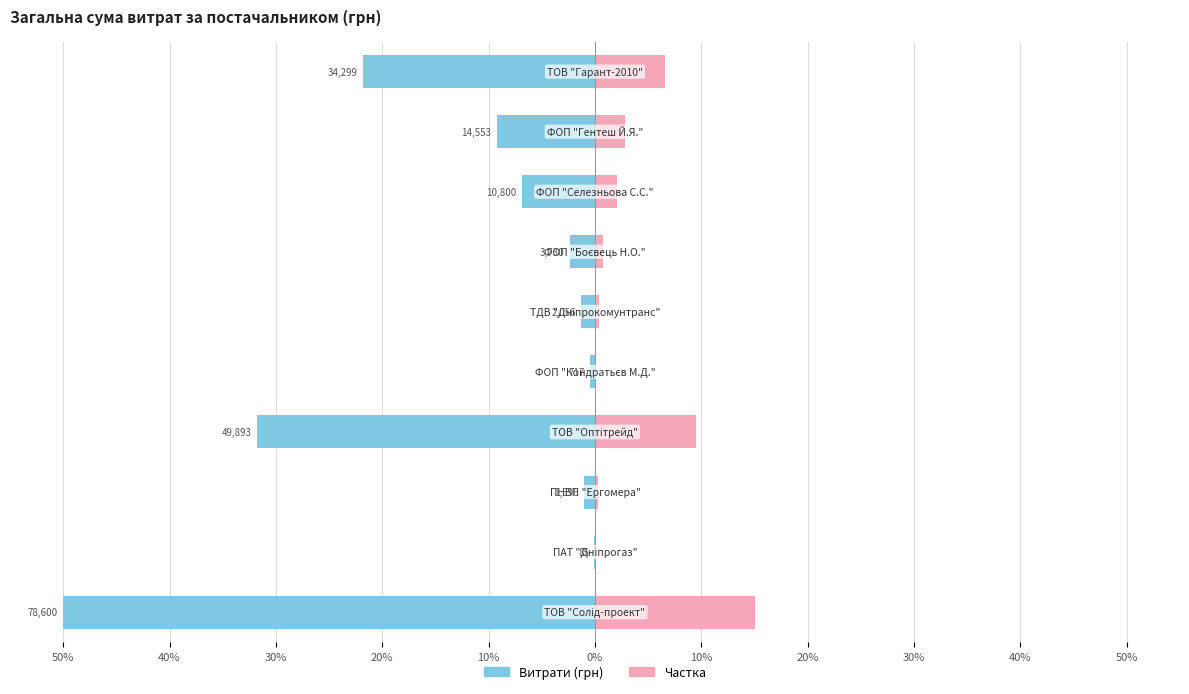

What is the minimum value shown in the chart?

-50.0